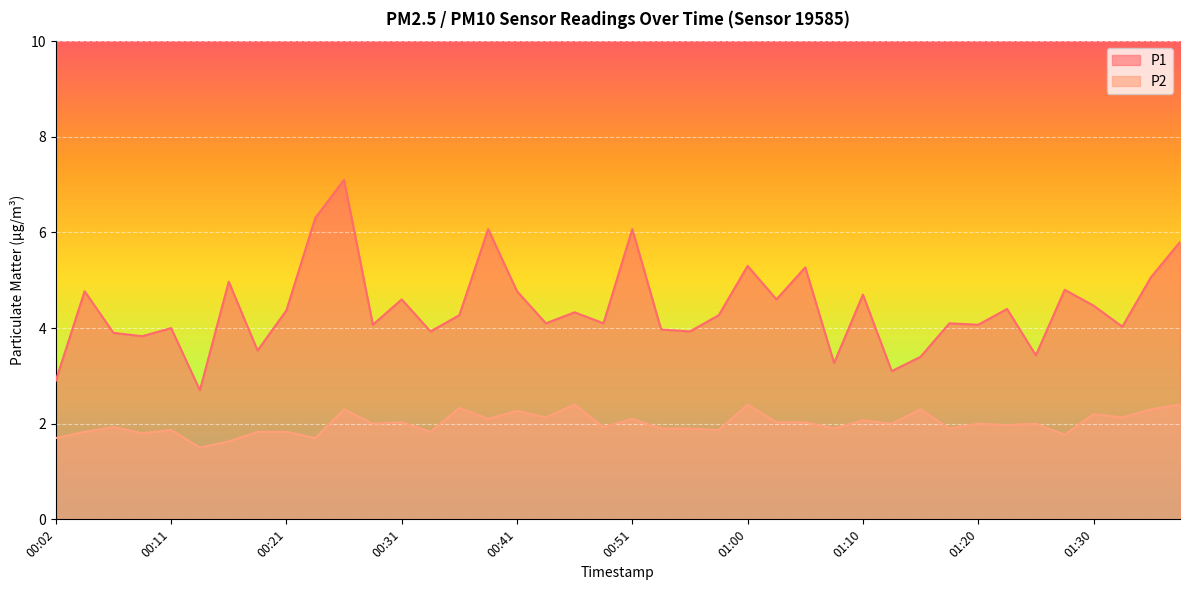

How many lines are shown in the chart?

2